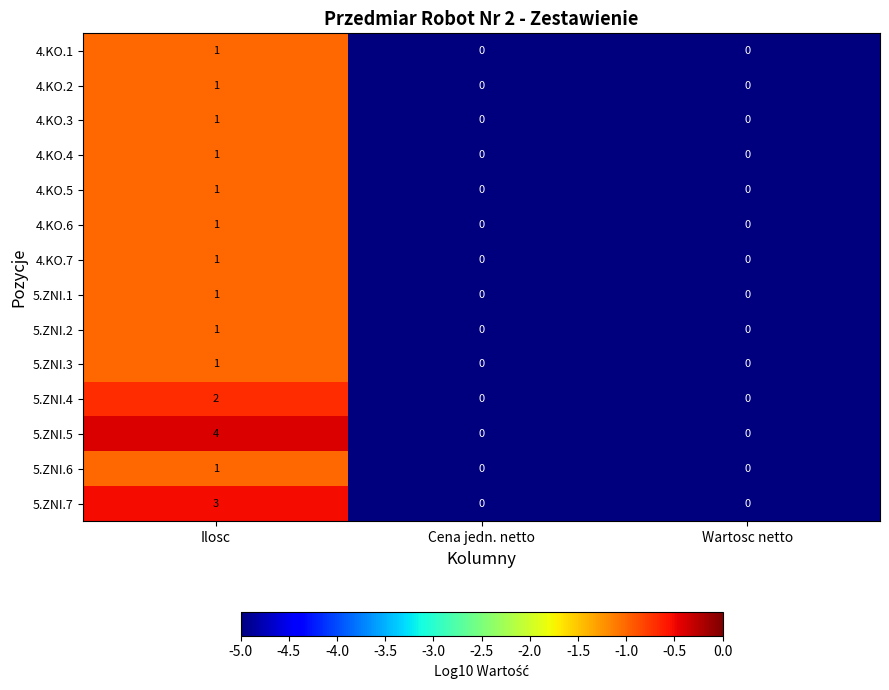

What is the total value across all series at Wartosc netto?

0